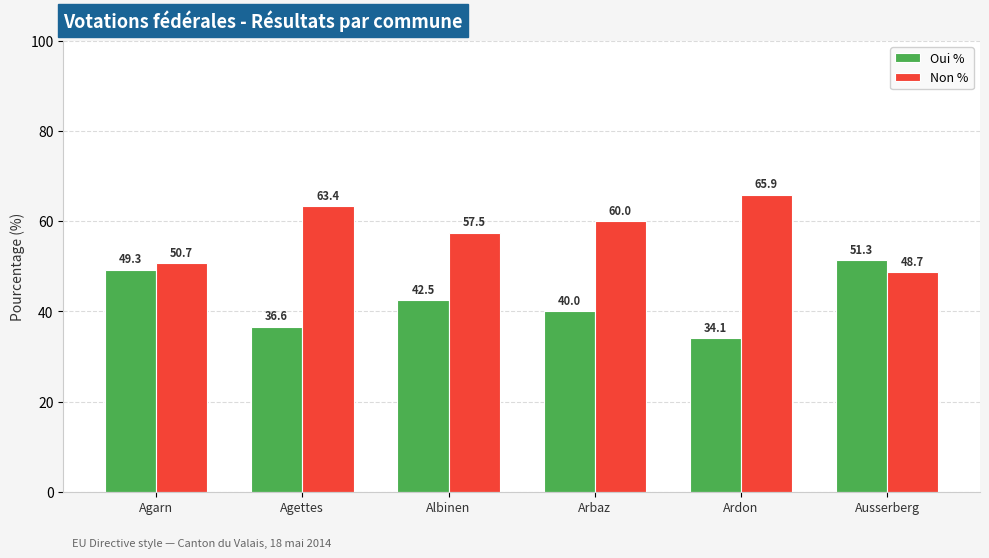

What is the difference between the highest and lowest values at Ausserberg?

2.6